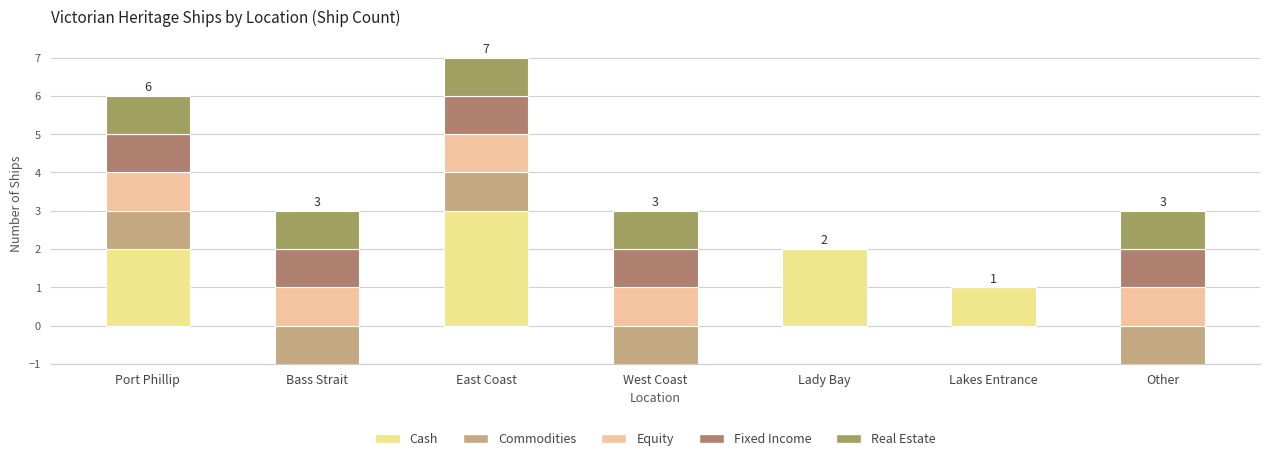

Which series has the widest spread of values?

Cash